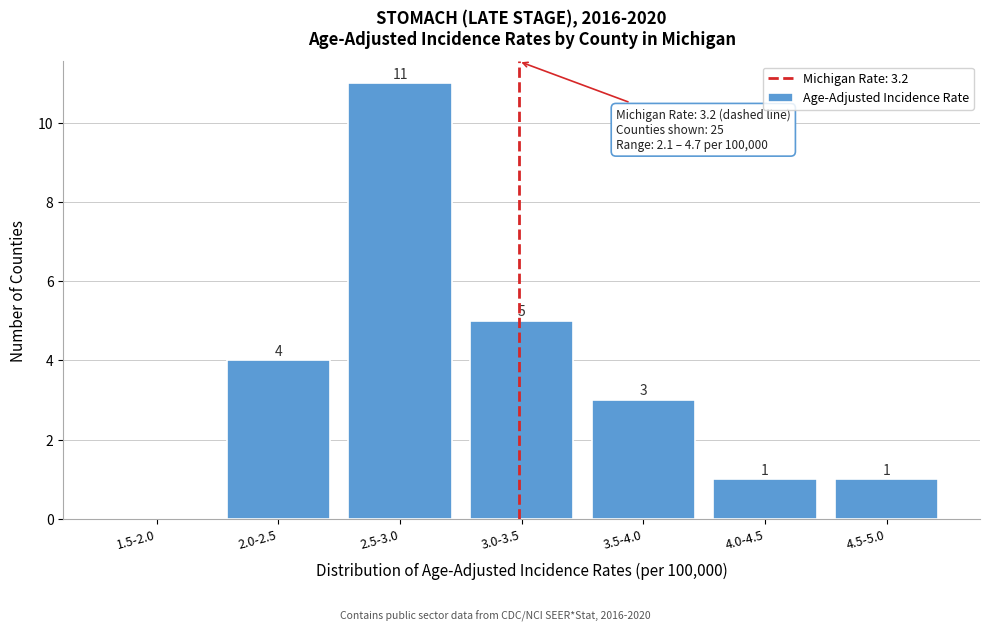

Reading right to left, extract all data points from this chart.

4.5-5.0=1	4.0-4.5=1	3.5-4.0=3	3.0-3.5=5	2.5-3.0=11	2.0-2.5=4	1.5-2.0=0